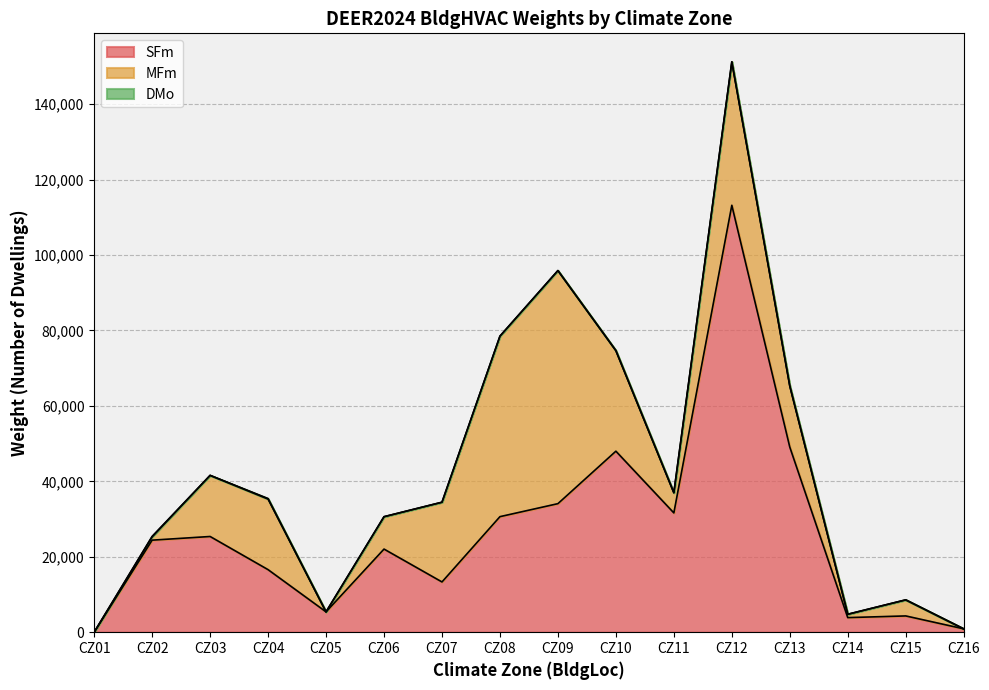

True or false: DMo and SFm cross at least once.

False